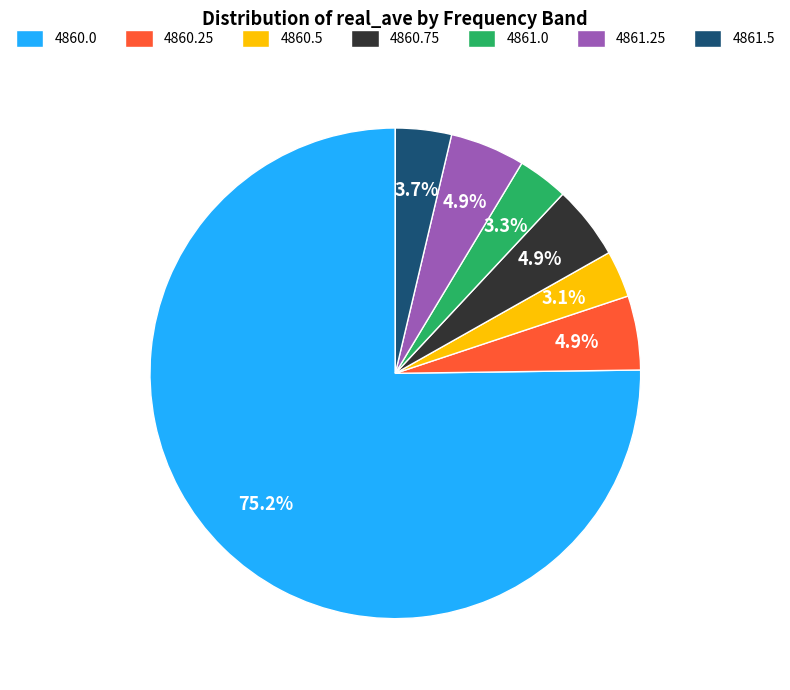

To the nearest percent, what portion does 4861.5 represent?

4%